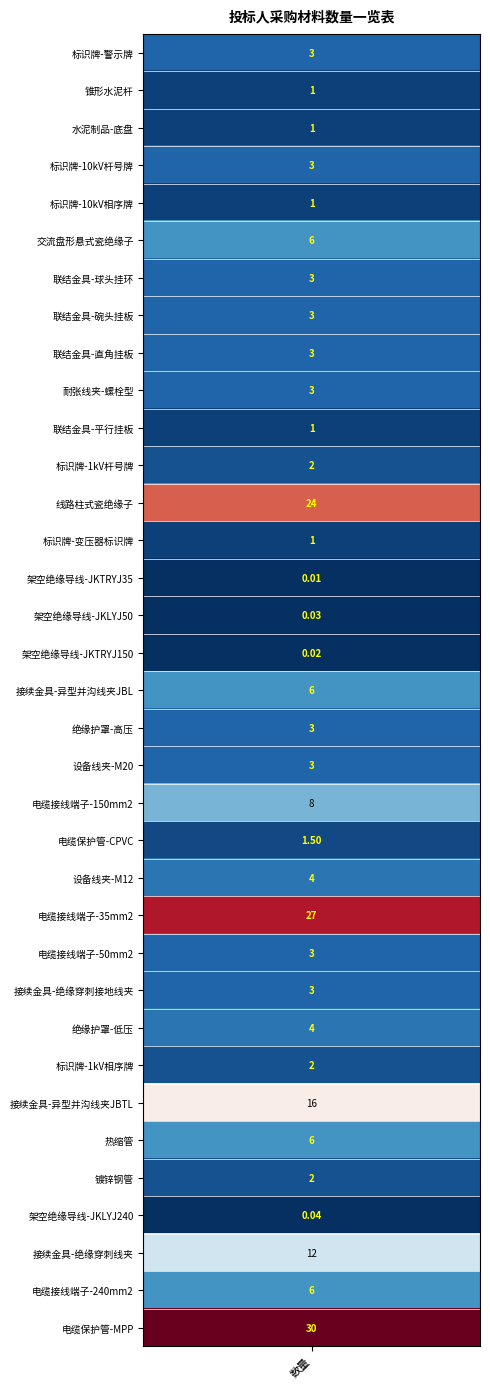

The value at 23 is 43.4. True or false?

False